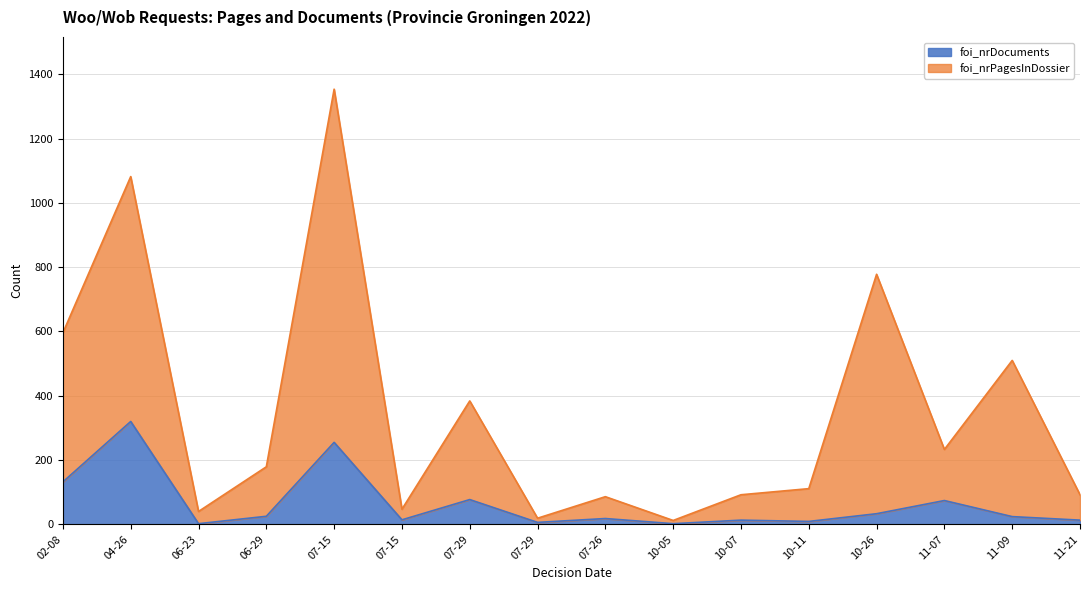

At which category does foi_nrDocuments reach its first local valley?

06-23